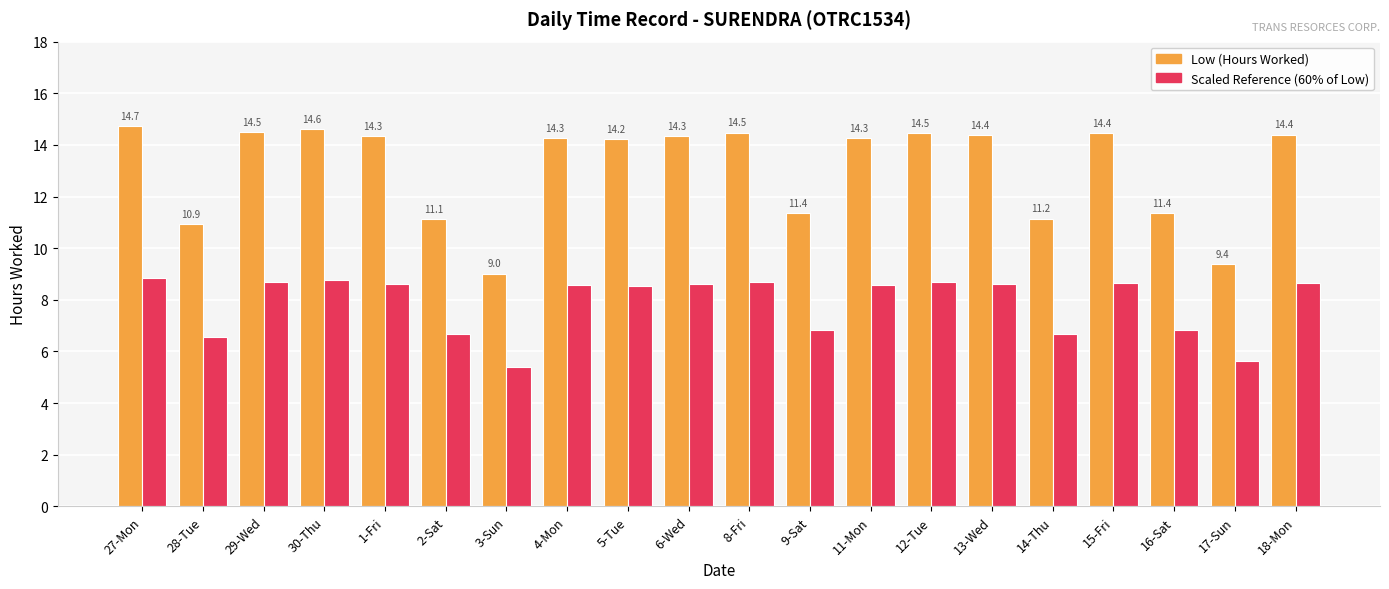

At which label does Low (Hours Worked) first exceed 14?

27-Mon